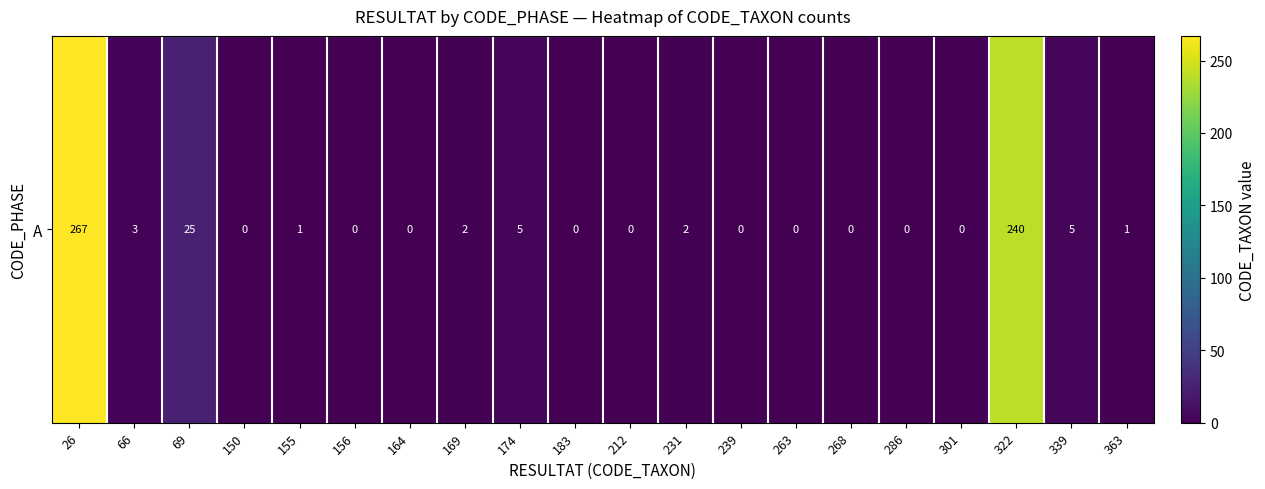

What is the maximum value shown in the chart?

267